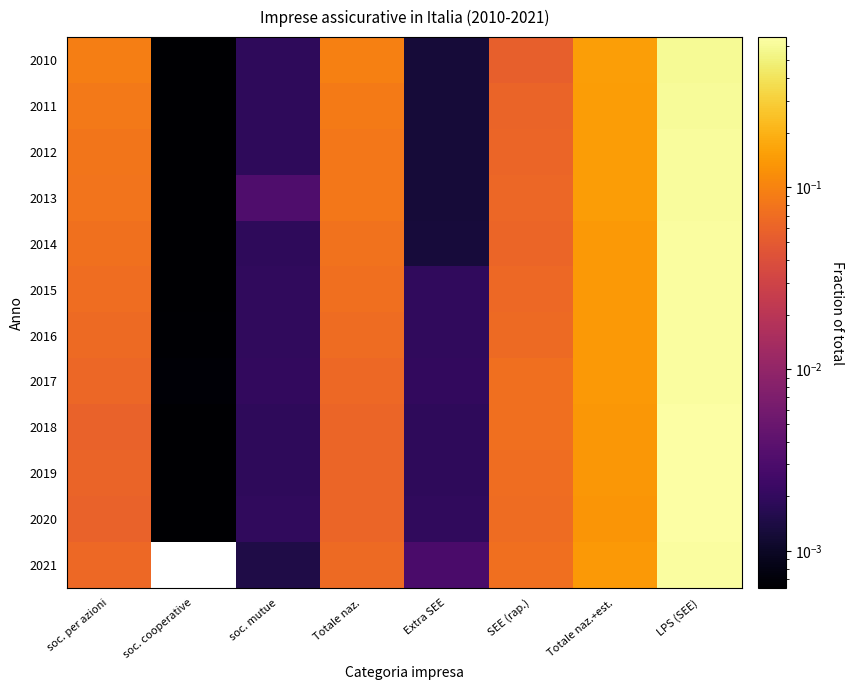

How many data points does each series have?

8